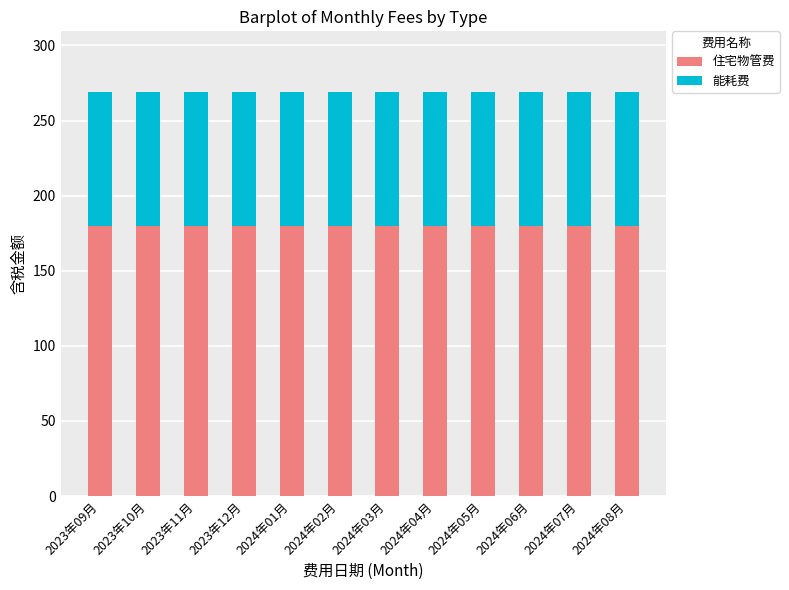

What is the total value across all series at 2024年03月?

269.1